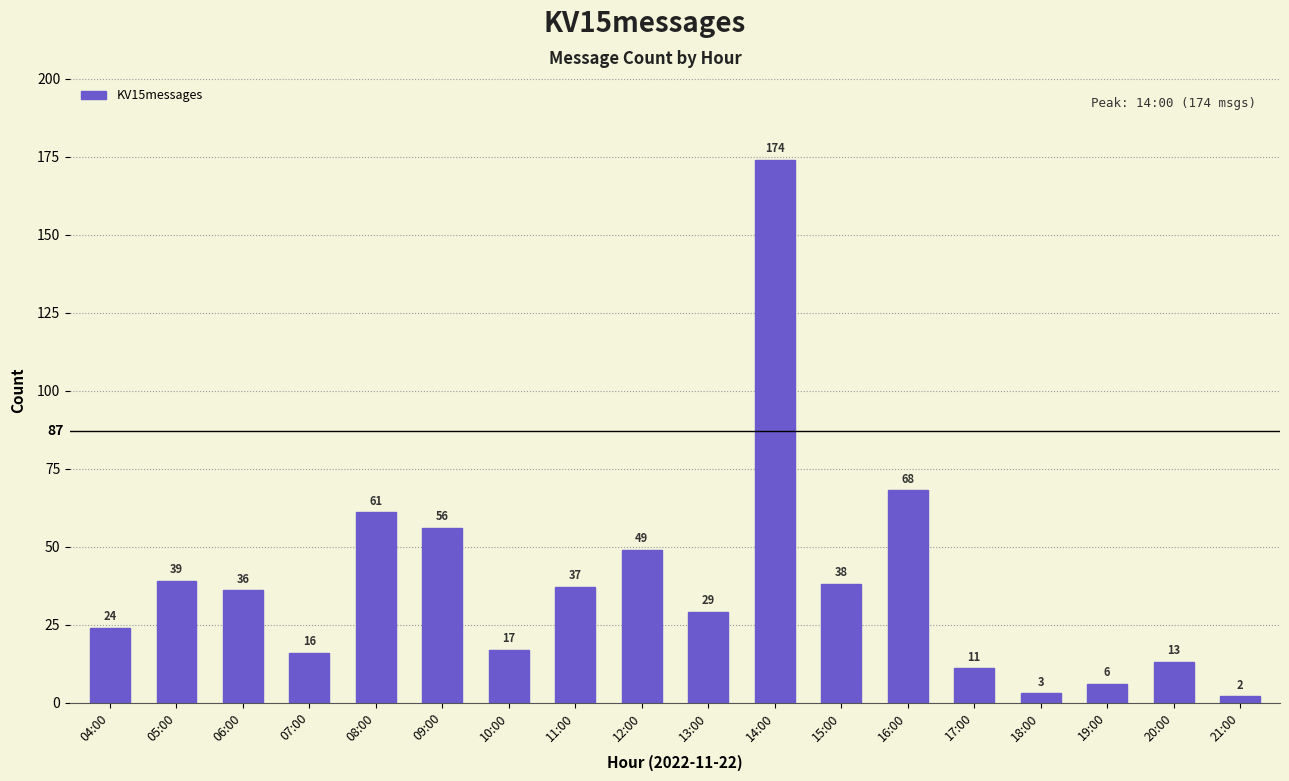

What is the difference between the second highest and second lowest values?

65